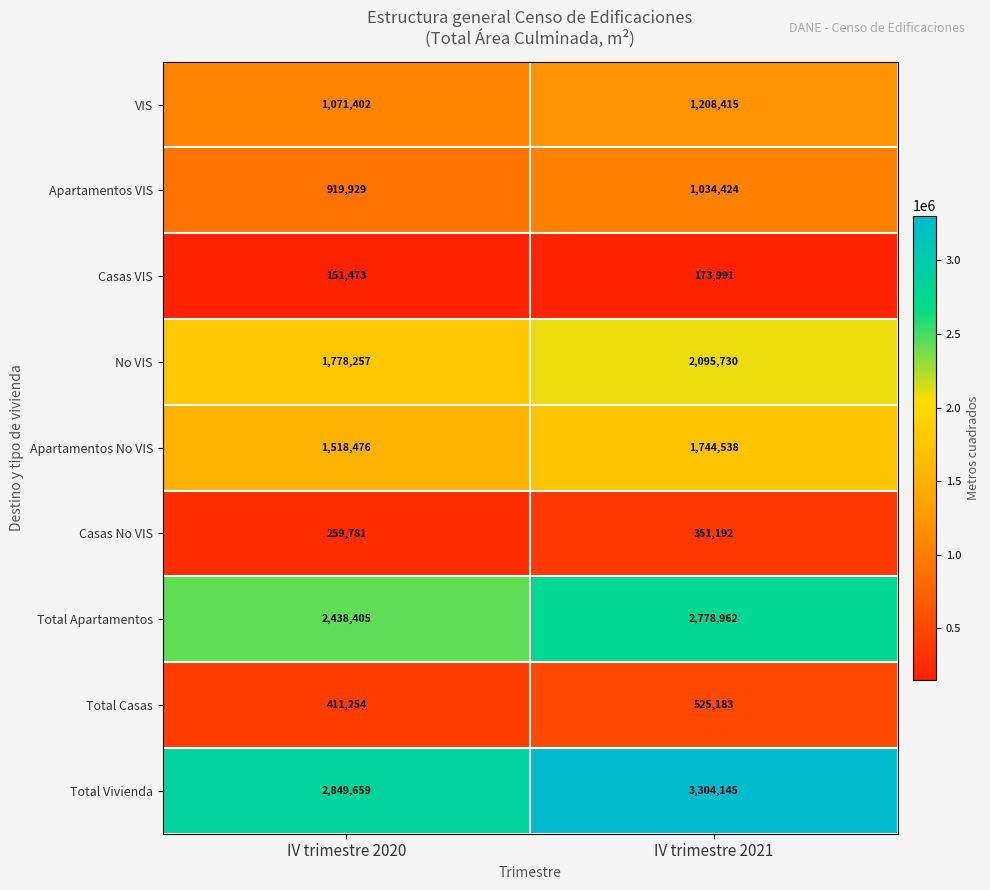

How many data points does each series have?

2